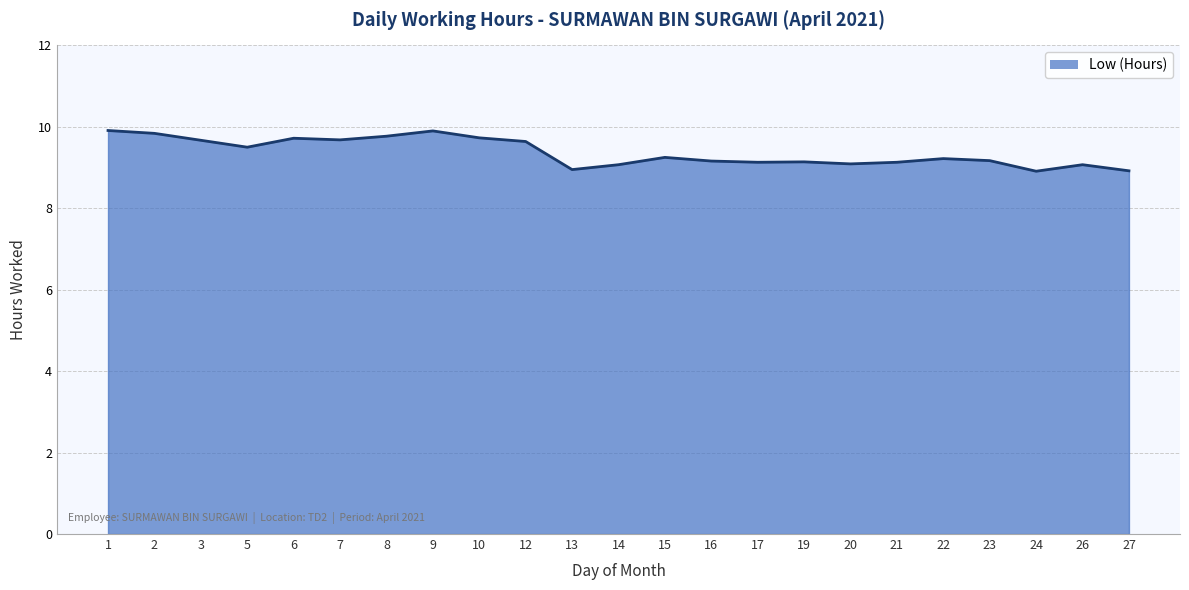

What is the smallest value displayed?

8.9